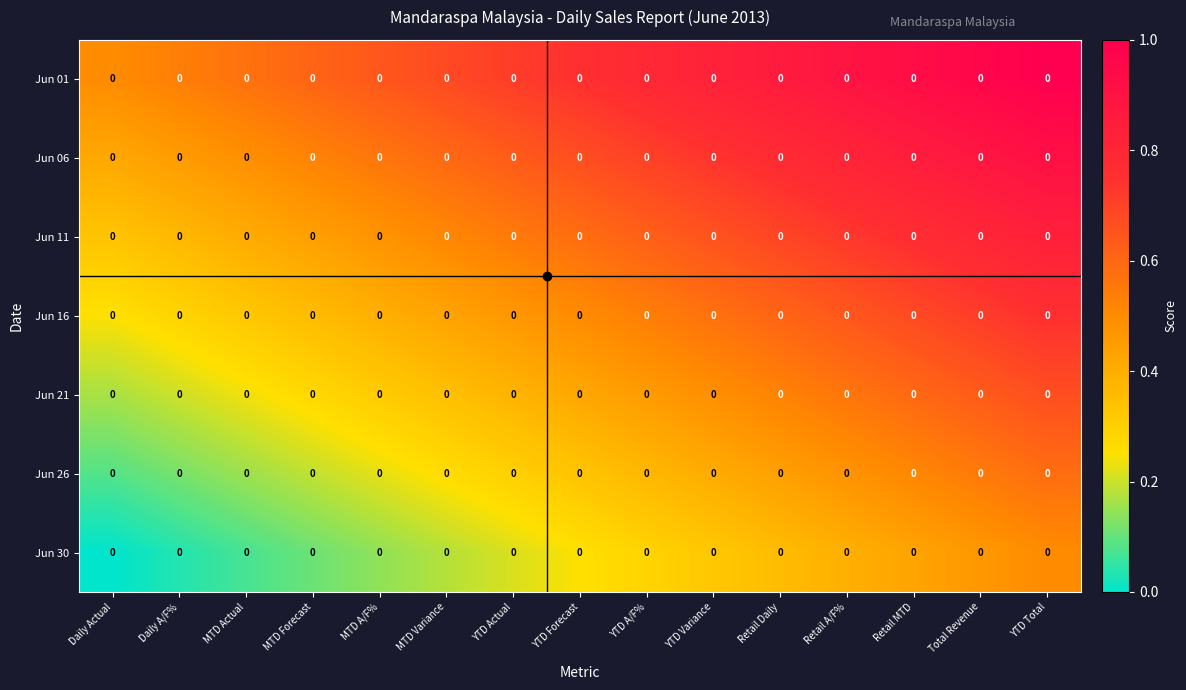

Rank the categories by Jun 06 value from highest to lowest.

YTD Total, Total Revenue, Retail MTD, Retail A/F%, Retail Daily, YTD Variance, YTD A/F%, YTD Forecast, YTD Actual, MTD Variance, MTD A/F%, MTD Forecast, MTD Actual, Daily A/F%, Daily Actual